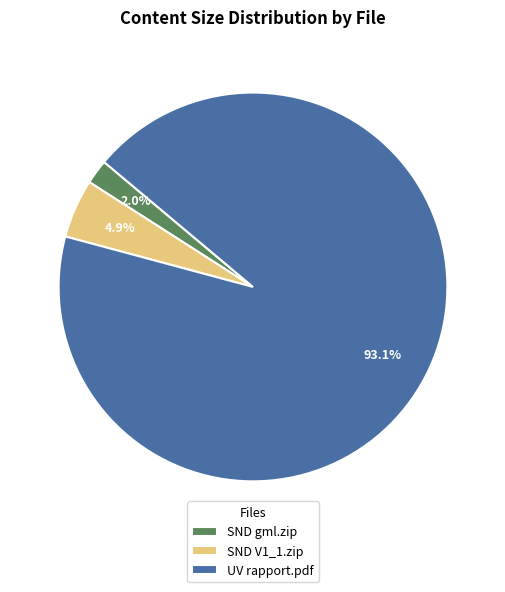

Do SND V1_1.zip and SND gml.zip together represent more than half of the pie?

No